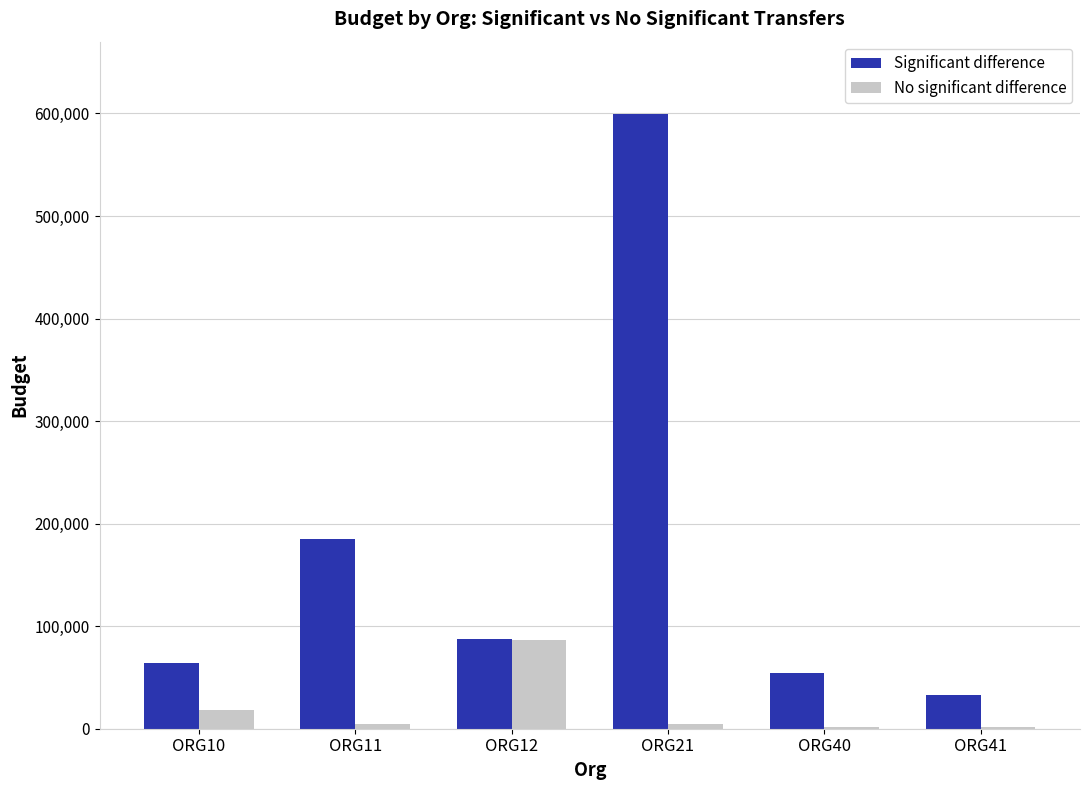

What is the greatest value displayed?

599075.0